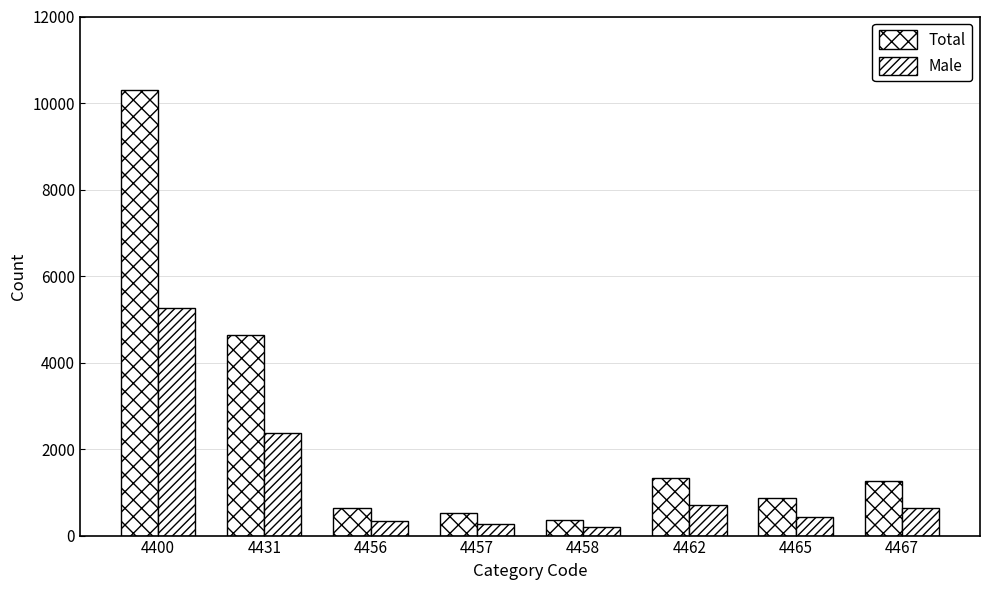

Reading left to right, what are all the values shown in this chart?

Total: 4400=10306	4431=4636	4456=645	4457=526	4458=369	4462=1327	4465=880	4467=1269
Male: 4400=5272	4431=2373	4456=327	4457=278	4458=204	4462=700	4465=431	4467=632